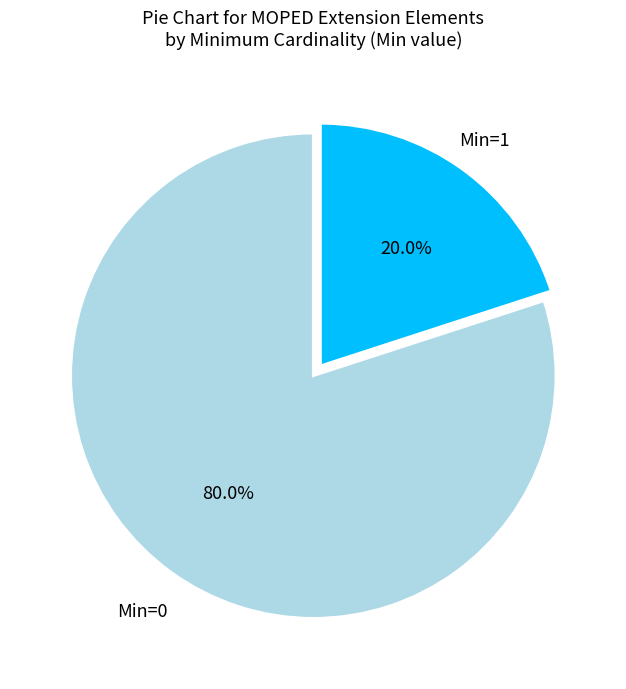

What percentage do Min=1 and Min=0 together represent?

100.0%